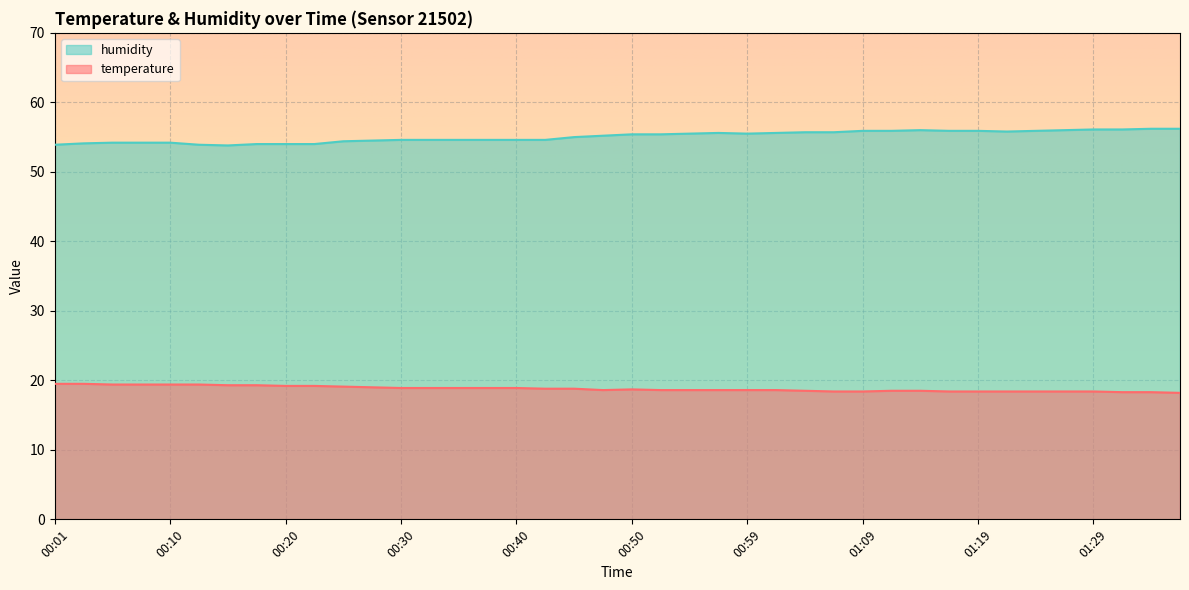

The value of humidity at 01:29 is 19.6. True or false?

False